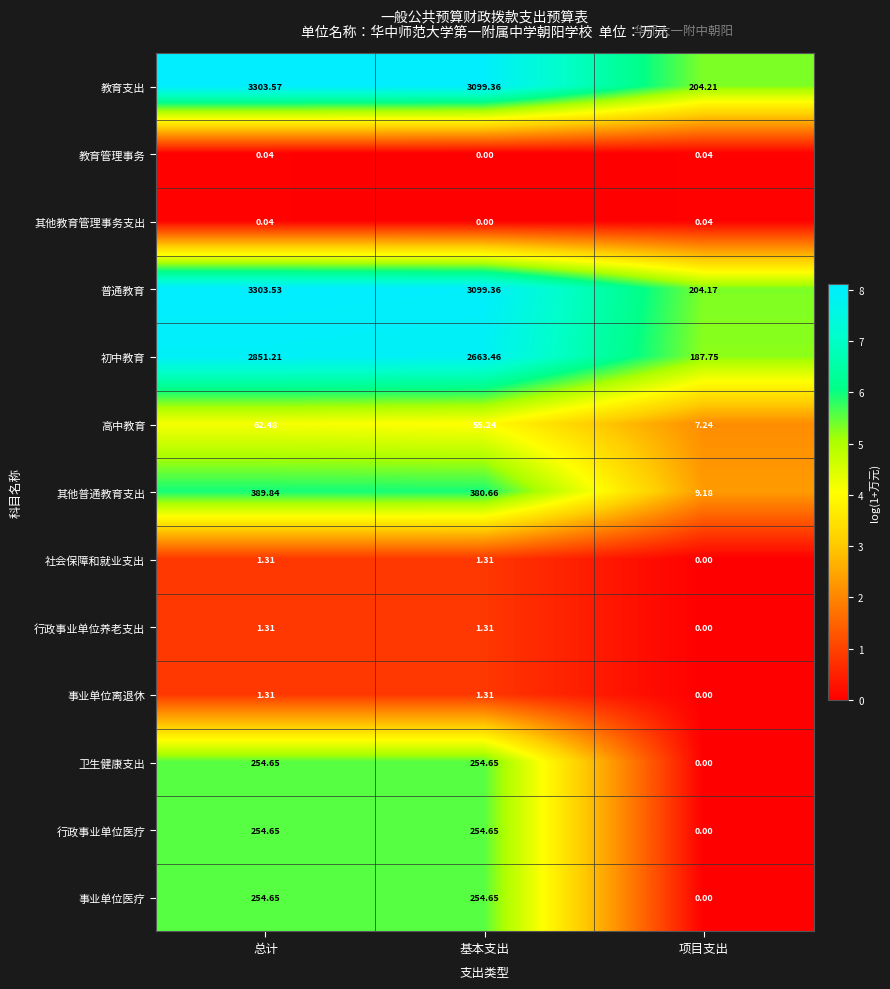

What is the total value across all series at 项目支出?

612.6